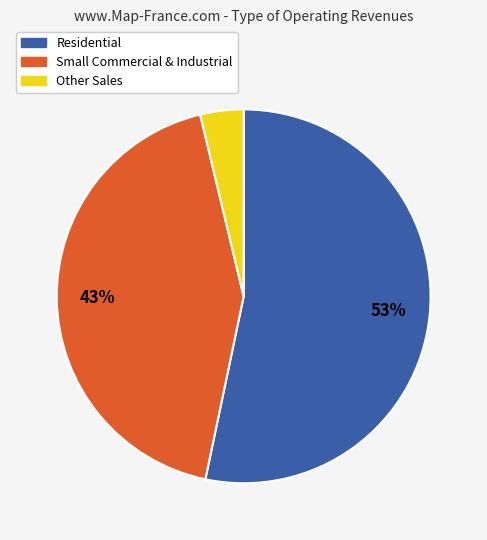

Is there any slice that represents more than half of the pie?

Yes